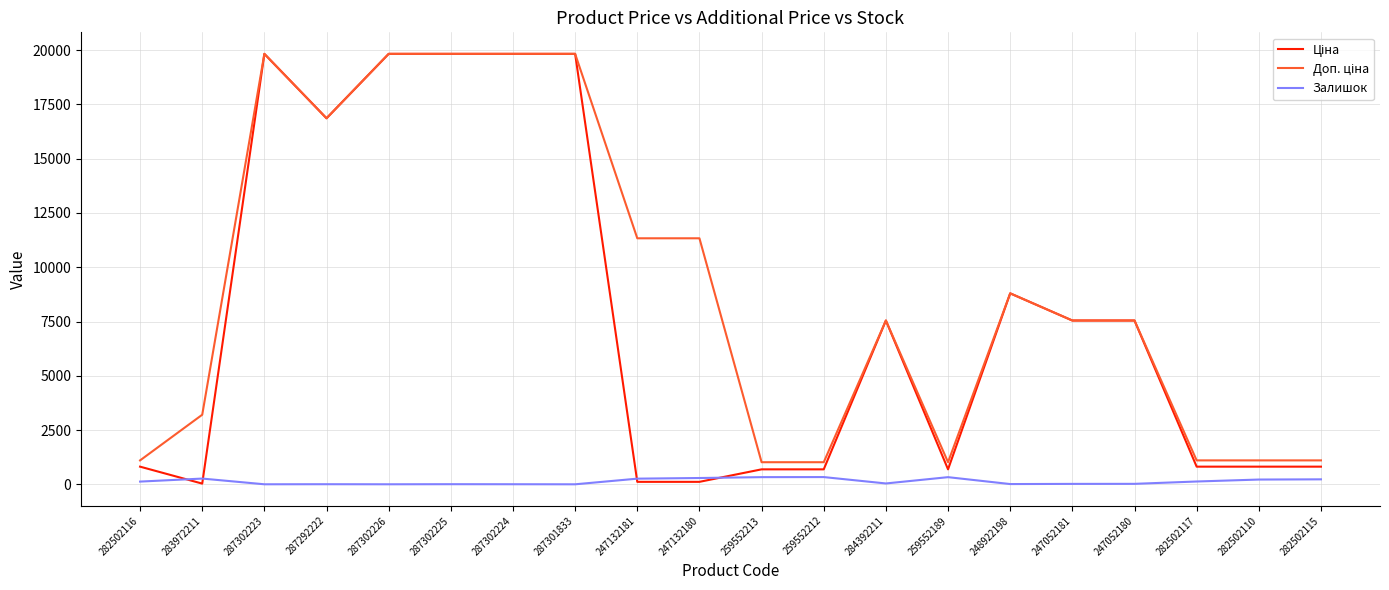

True or false: Залишок has a value of 11.0 at 248922198.

True